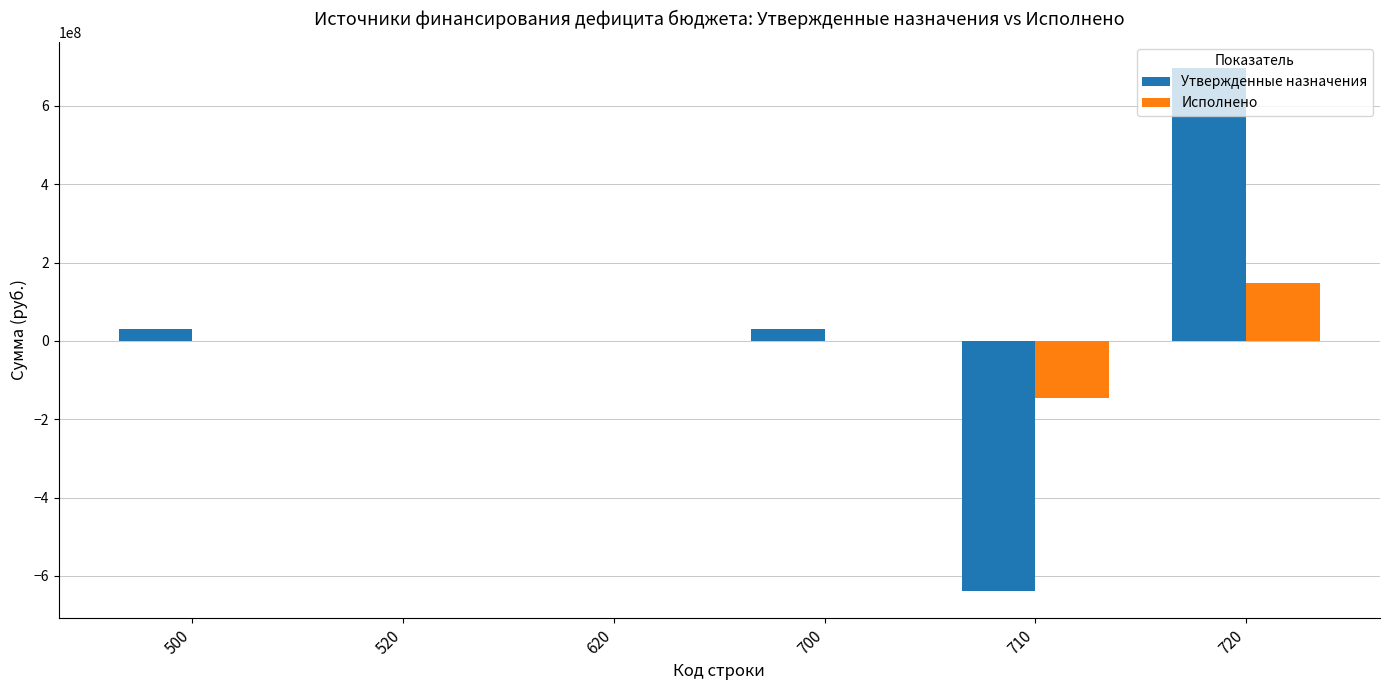

Count the number of data series in this chart.

2